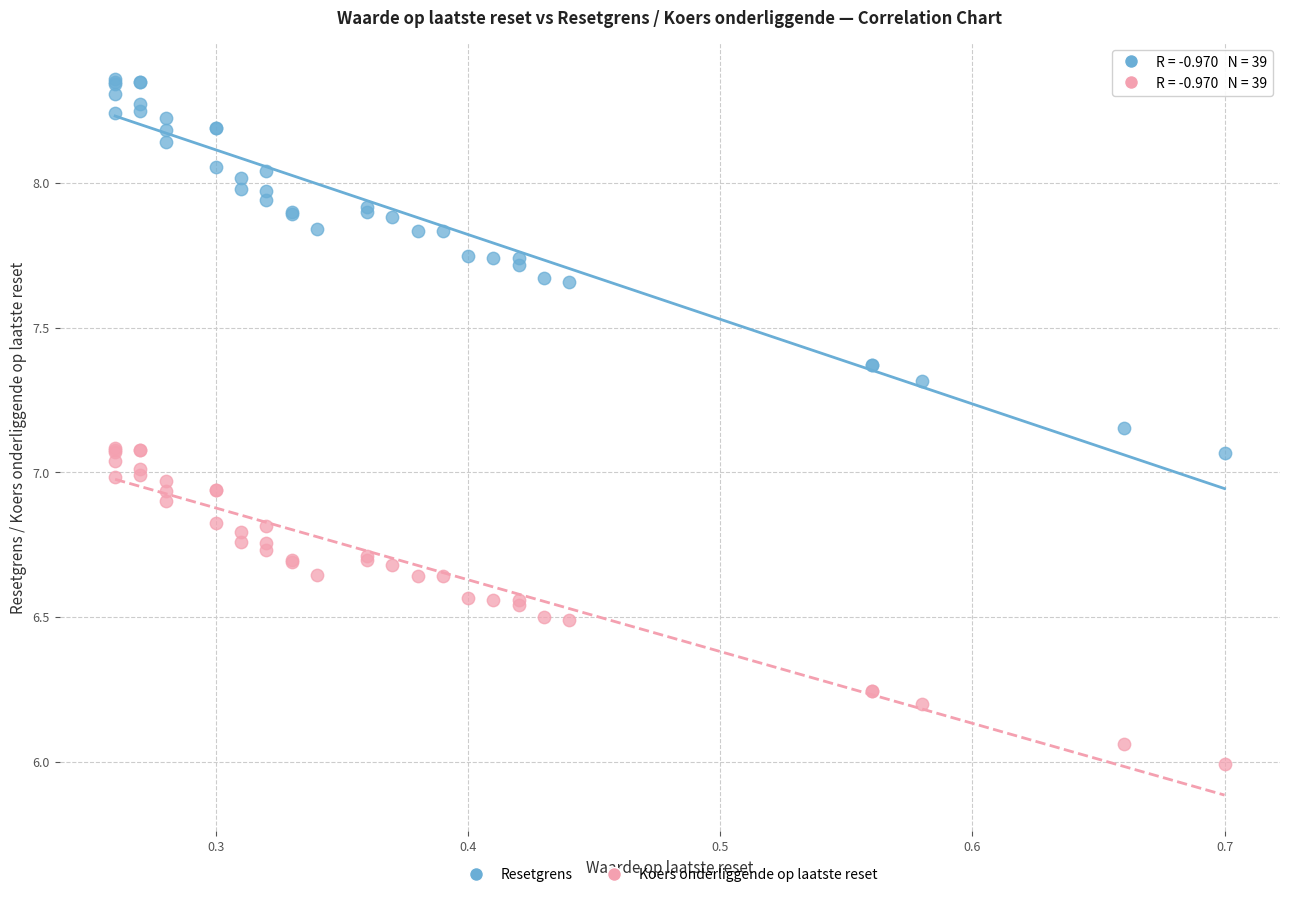

Which series has the widest spread of Y values?

Resetgrens